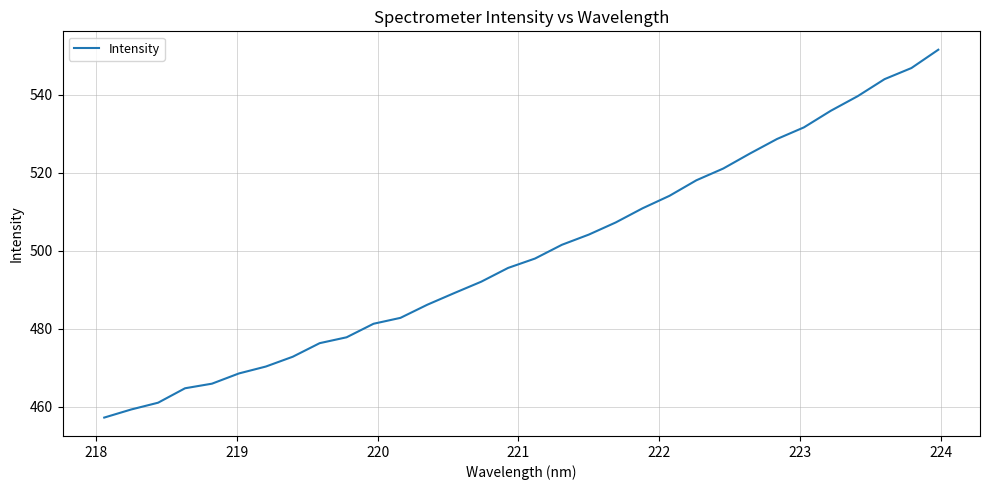

What is the greatest value displayed?

551.6